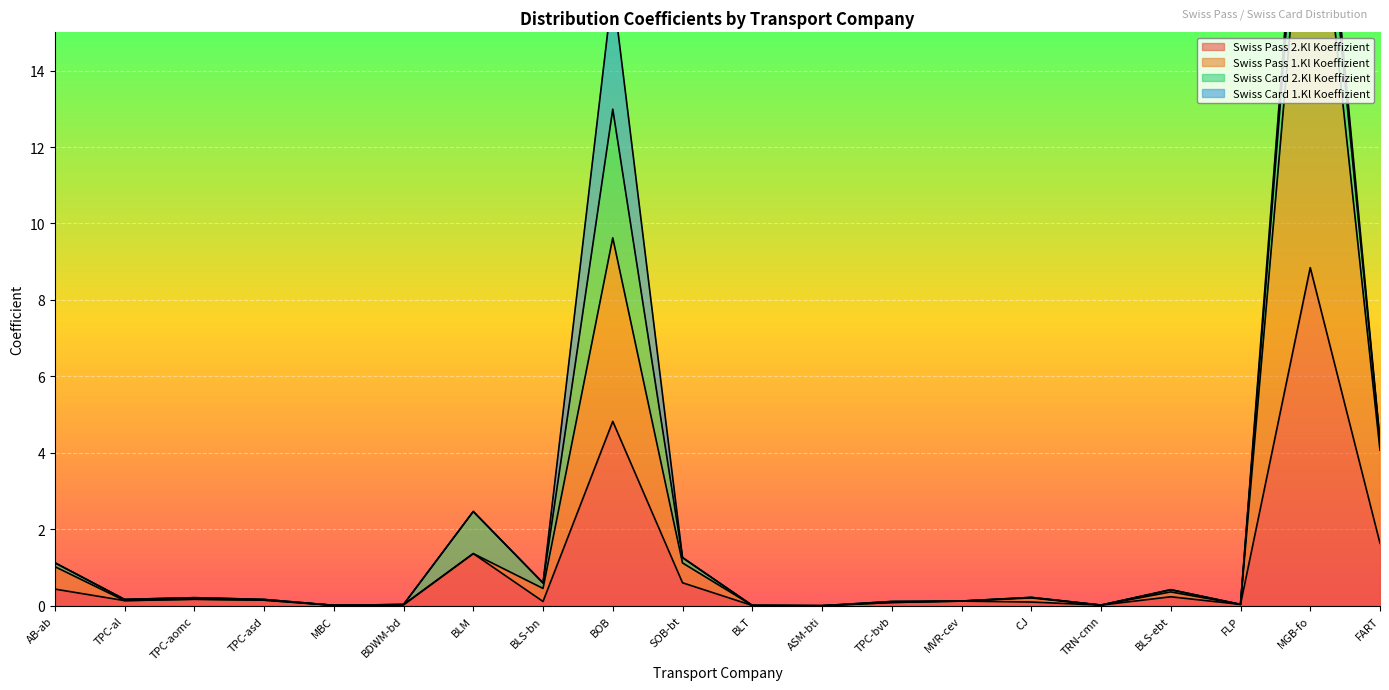

True or false: Swiss Pass 2.Kl Koeffizient has a value of 0.1 at AB-ab.

False